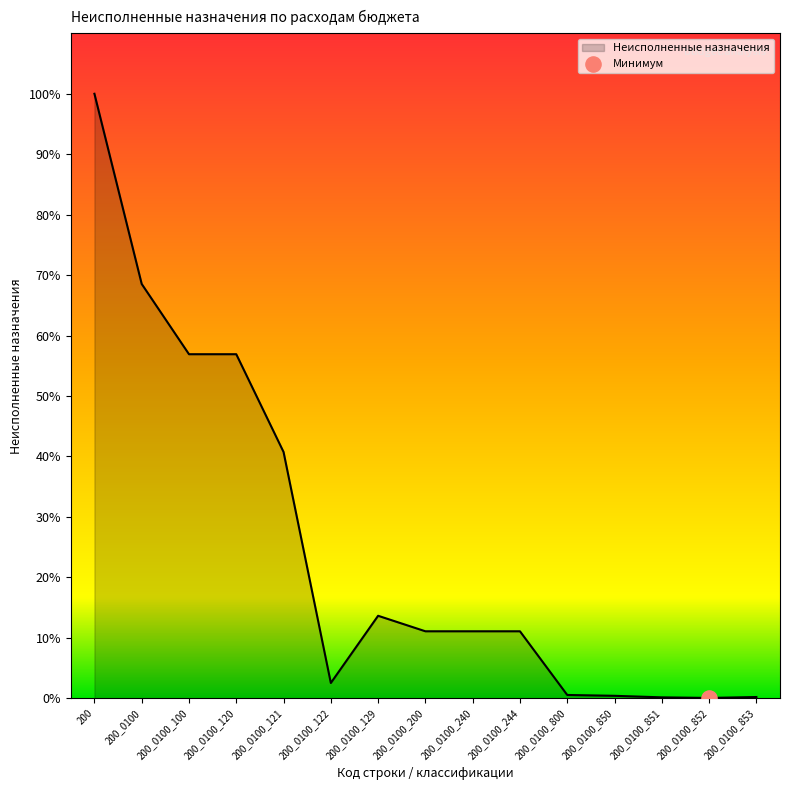

Between 200_0100_122 and 200_0100, which is larger?

200_0100